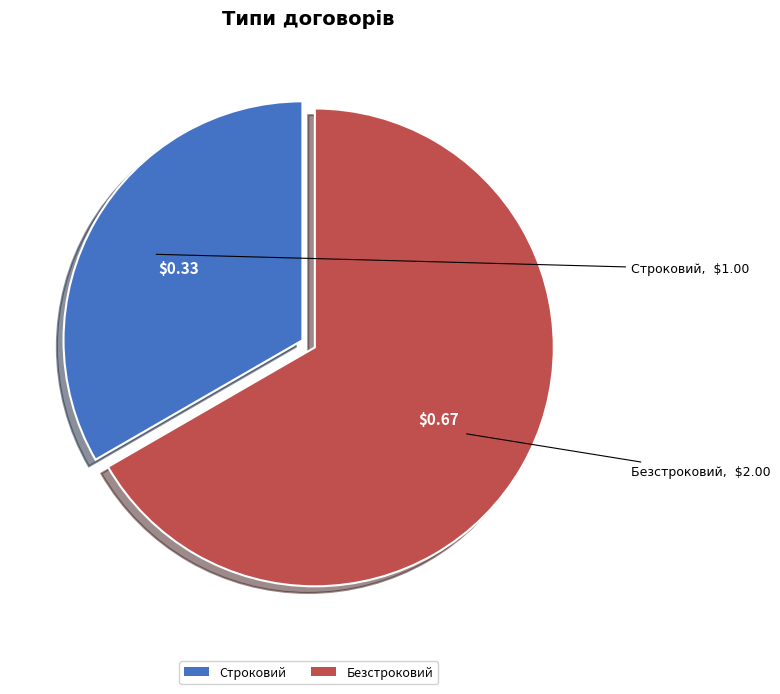

Which category has the biggest portion of the pie?

Безстроковий